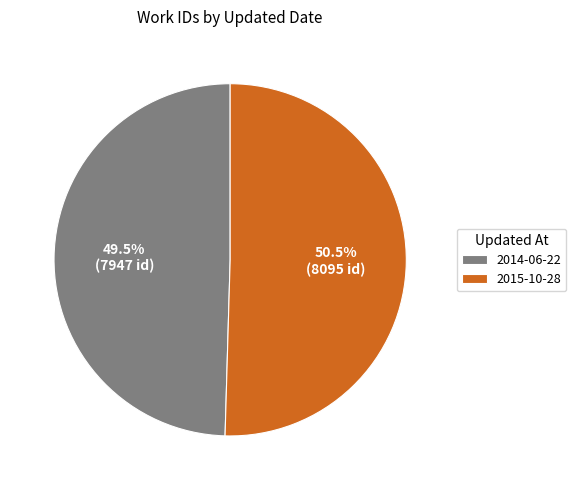

Which slice is the largest?

2015-10-28